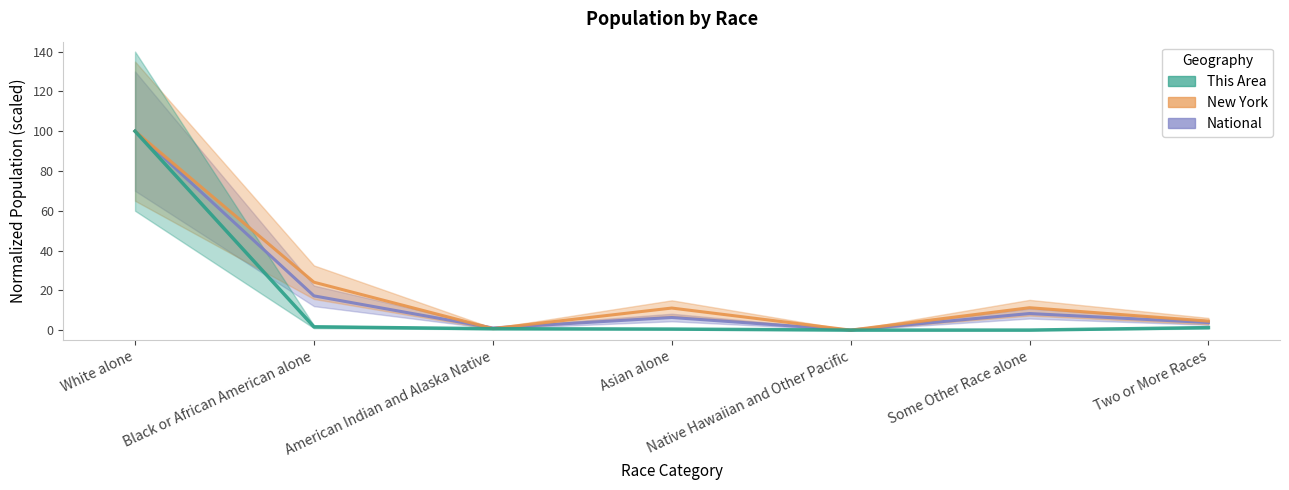

What is the difference between the maximum and minimum values in the New York series?

100.0